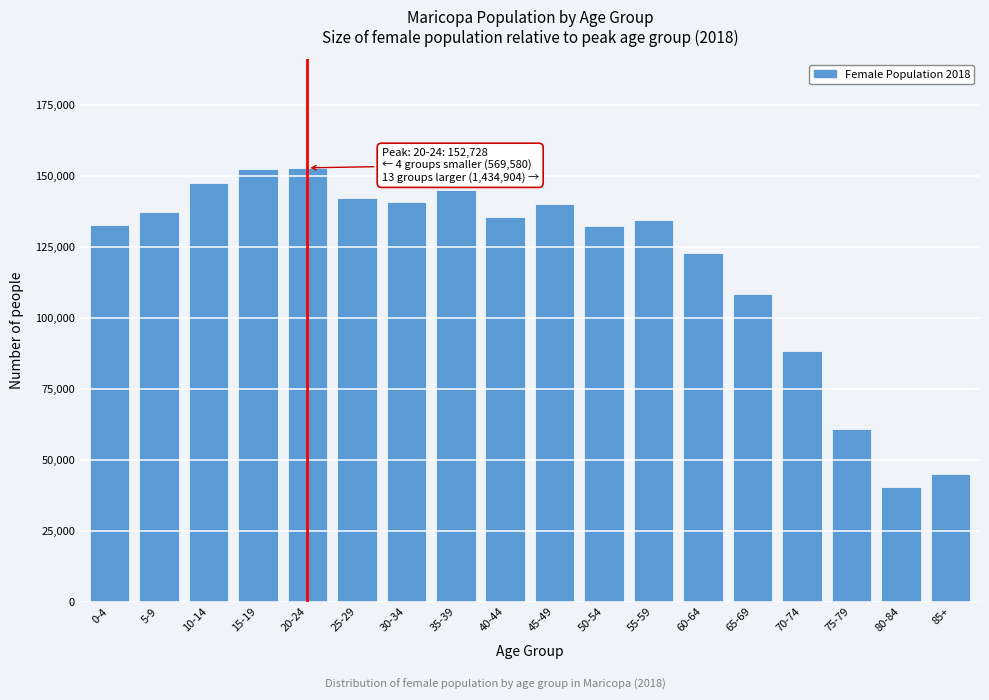

What is the label of the 14th bar from the left?

65-69